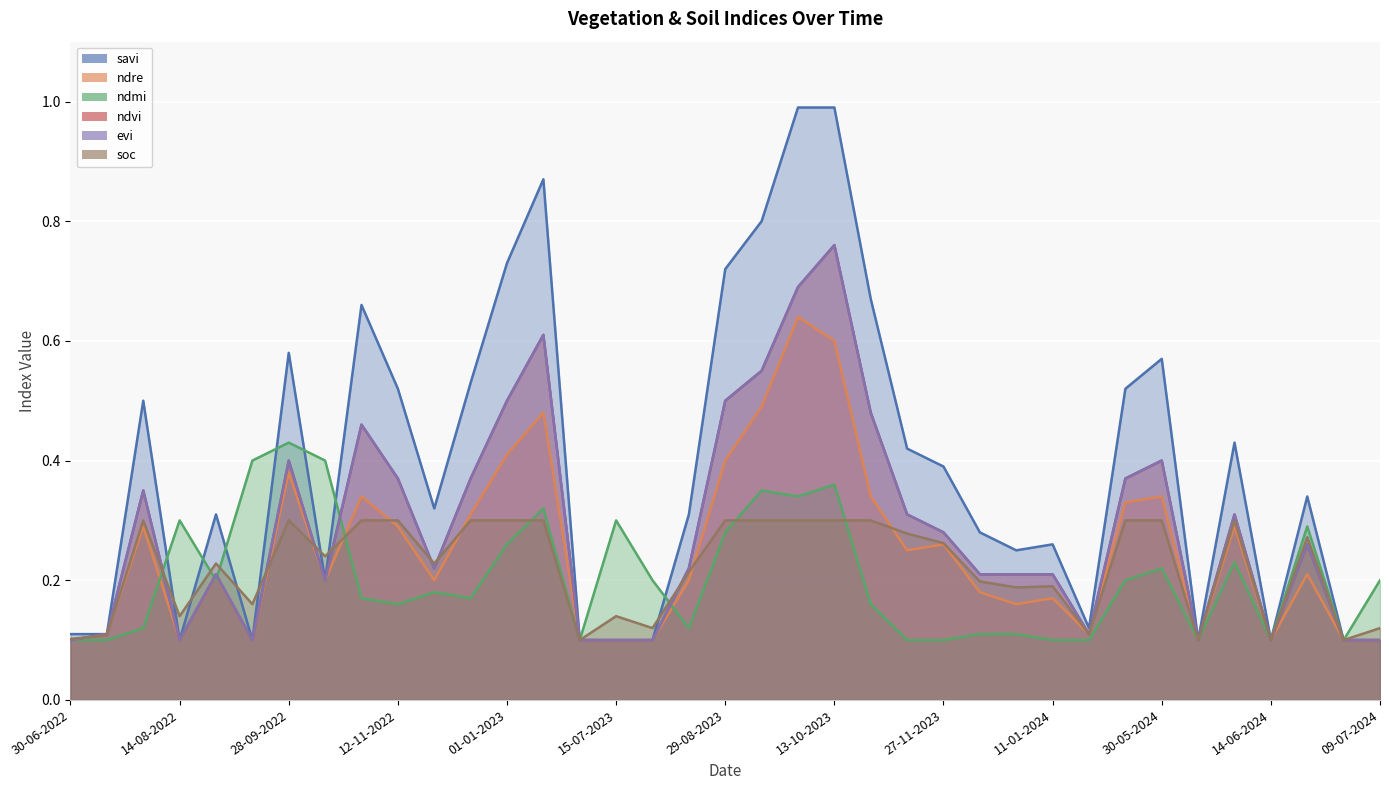

How many lines are shown in the chart?

6